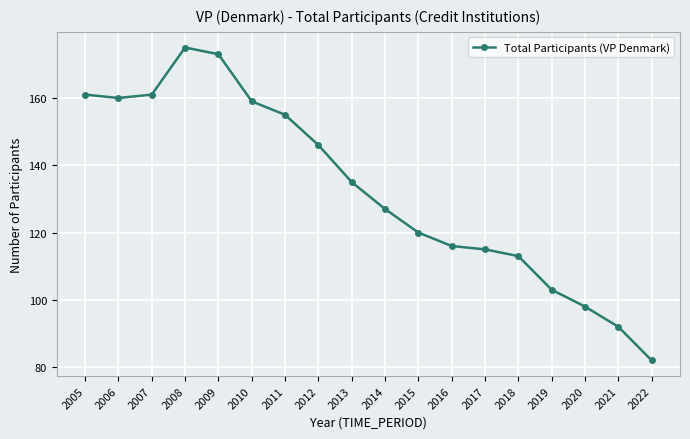

Where is the first local maximum?

2008